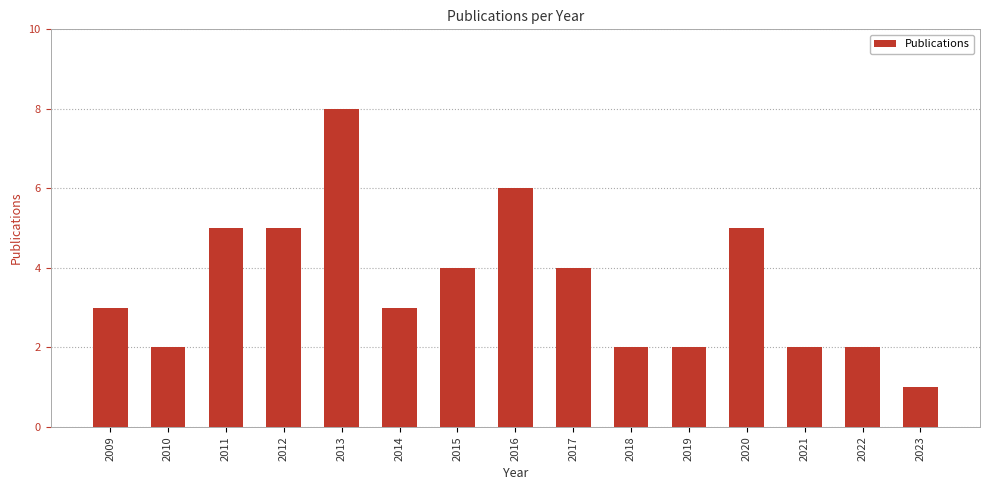

Reading left to right, list all the values displayed in this chart.

2009=3	2010=2	2011=5	2012=5	2013=8	2014=3	2015=4	2016=6	2017=4	2018=2	2019=2	2020=5	2021=2	2022=2	2023=1